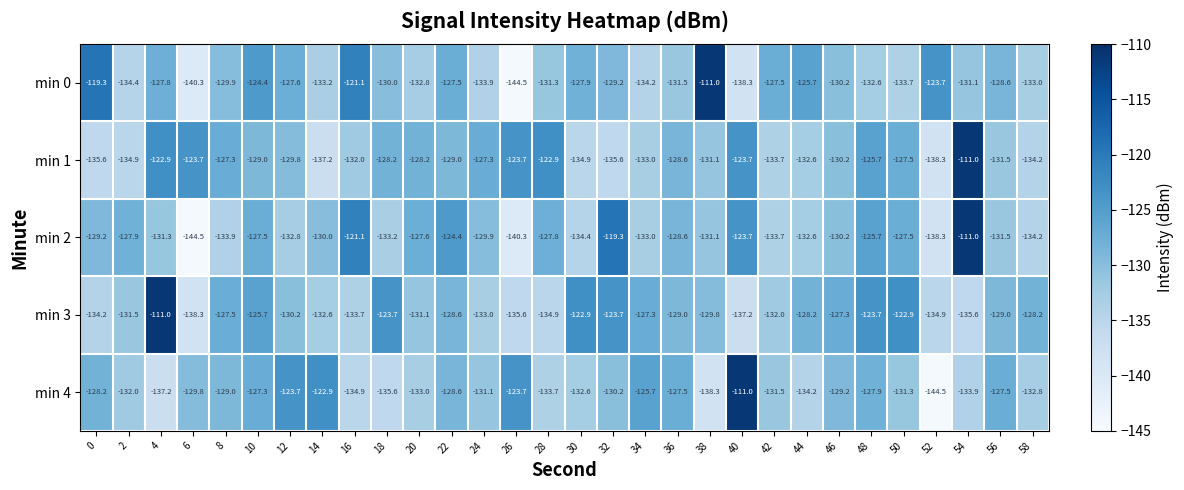

What is the spread (max minus min) of values at 46?

2.9